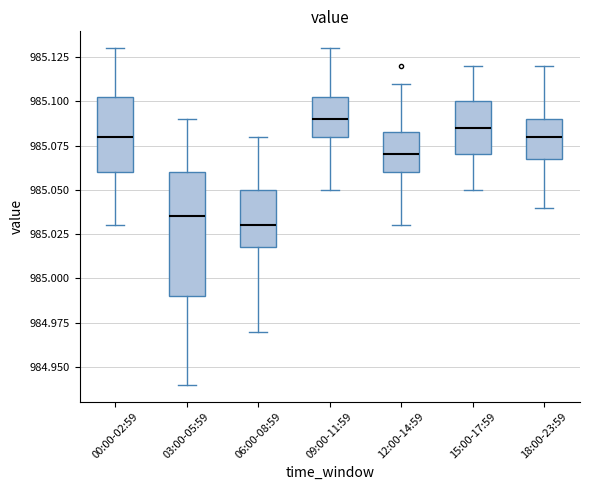

Where does the median line of the box for 12:00-14:59 sit on the y-axis? The values are not printed on the chart, so give them approximately, as read against the axis.

985.070